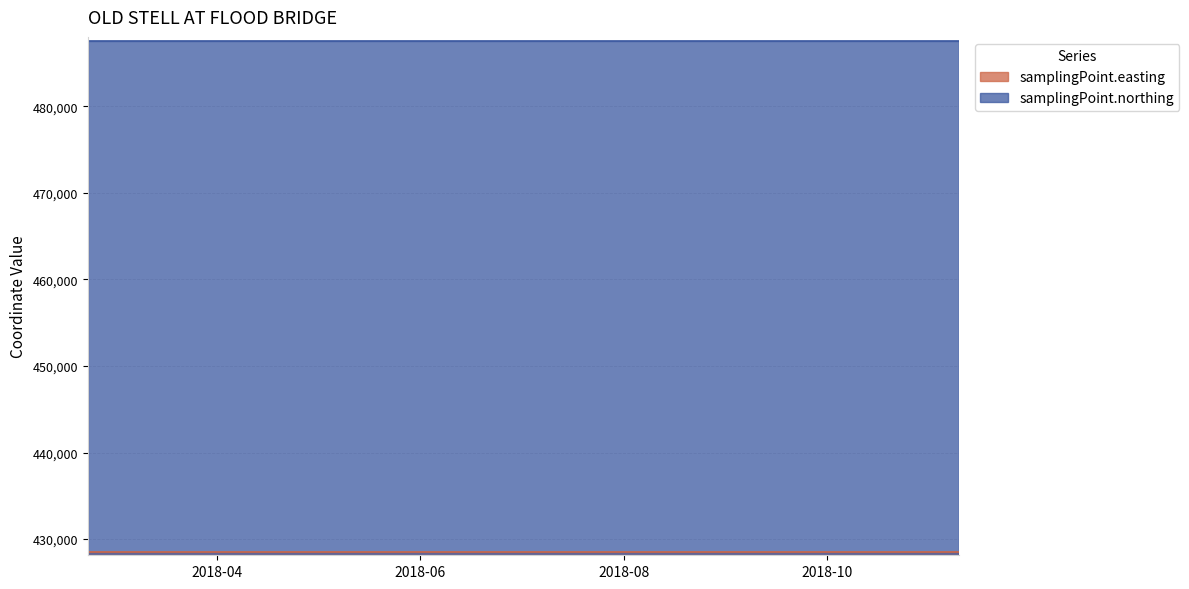

What is the average value of the samplingPoint.easting series?

428560